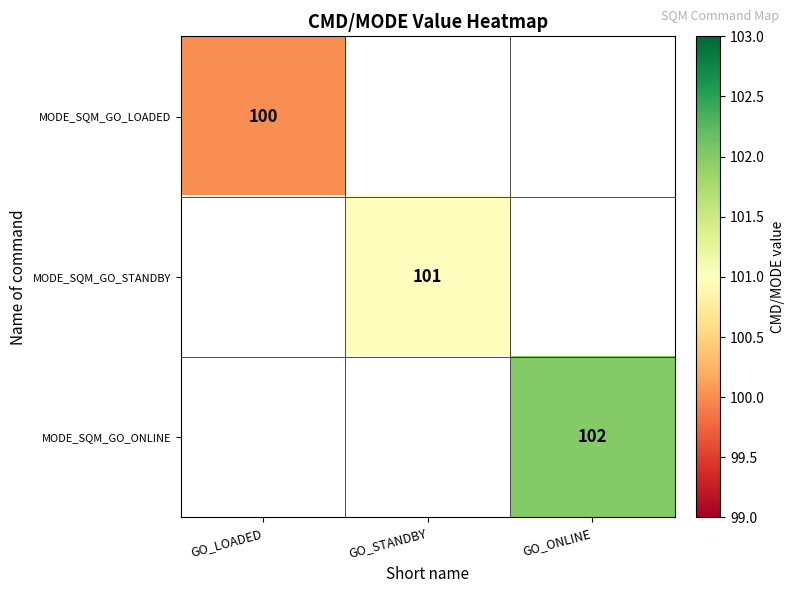

Which category has the highest value across all series?

GO_ONLINE